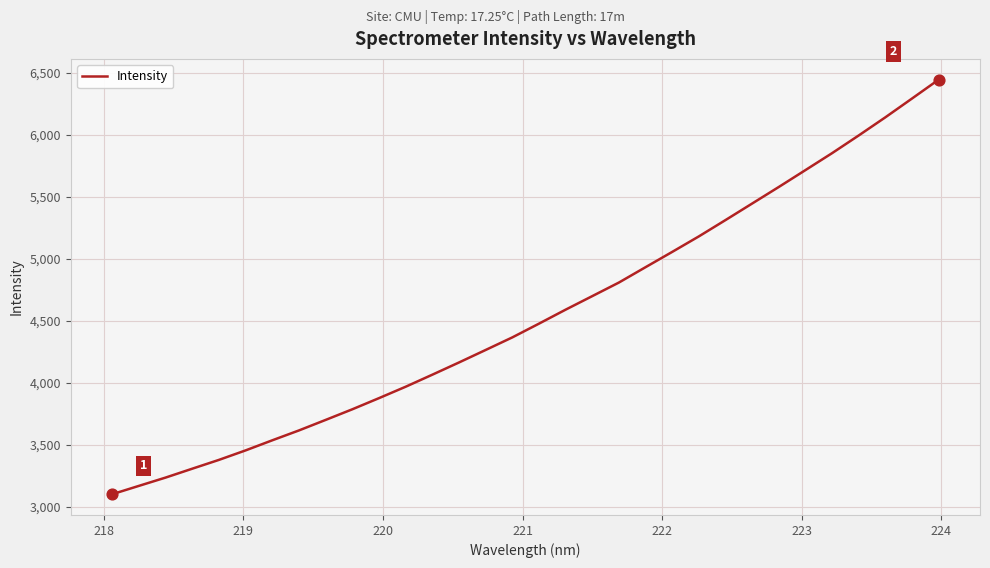

What is the difference between the maximum and minimum values?

3344.4